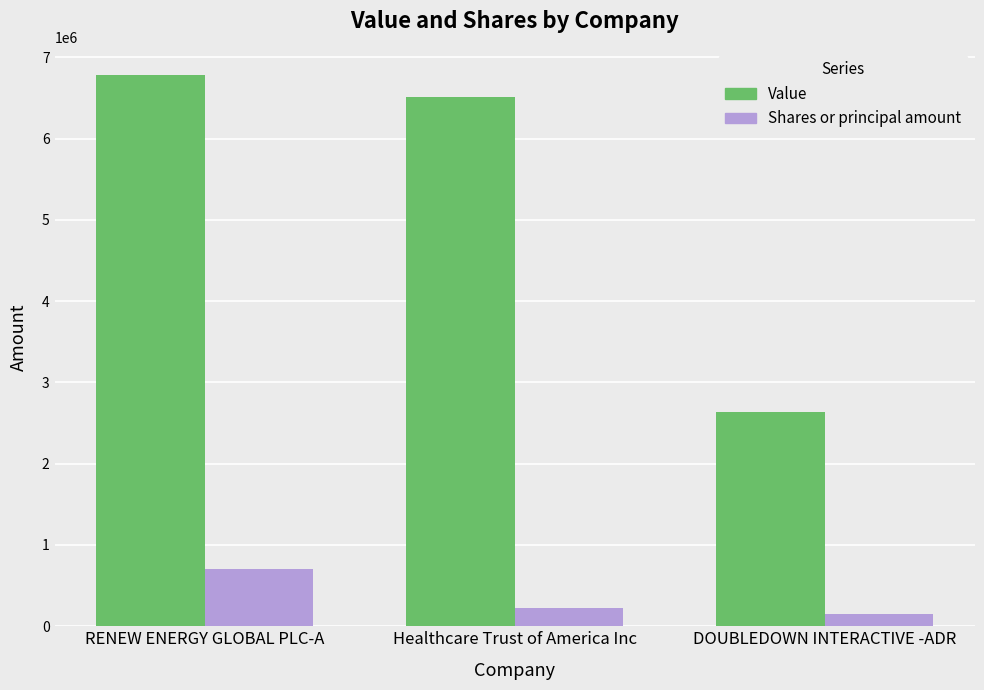

What is the average value of the Value series?

5314000